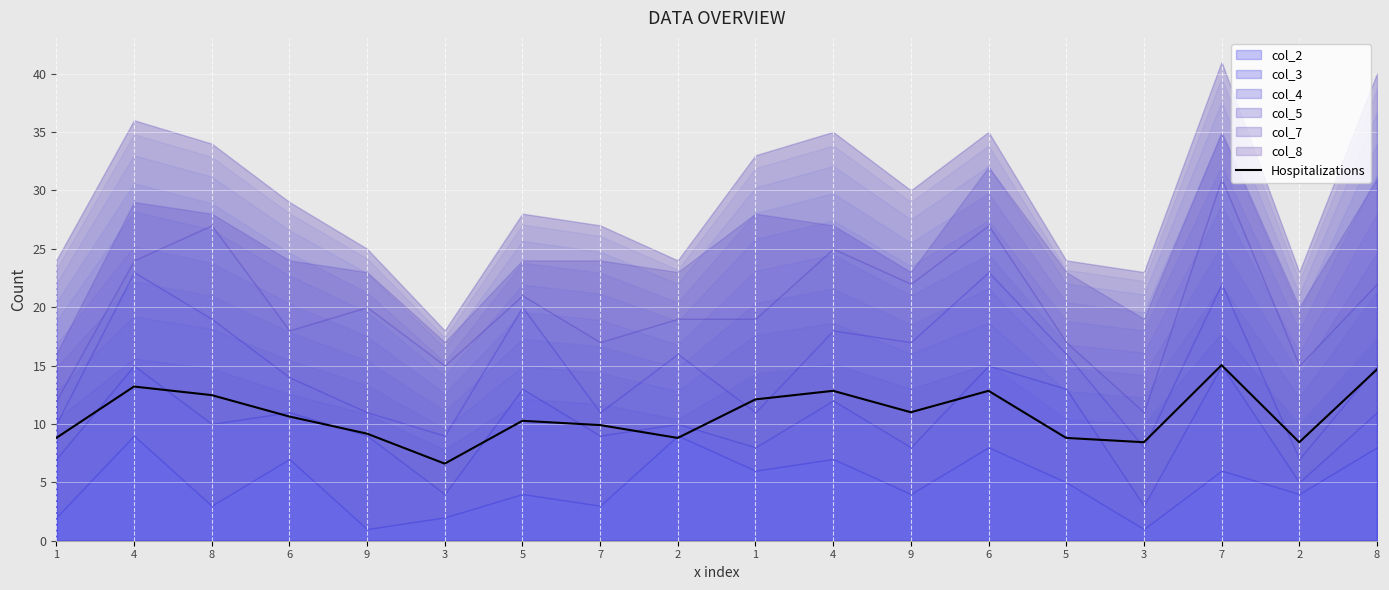

What is the difference between the maximum and minimum values?

8.4